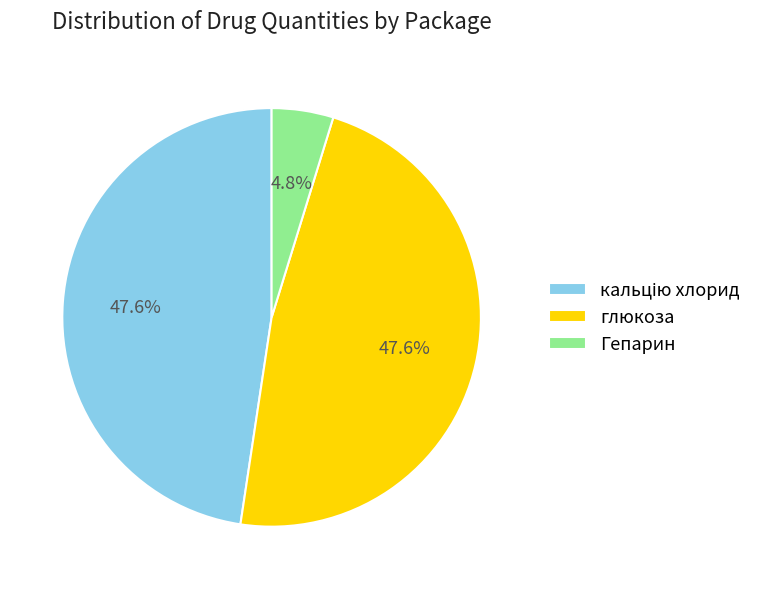

True or false: глюкоза accounts for 36% of the total.

False